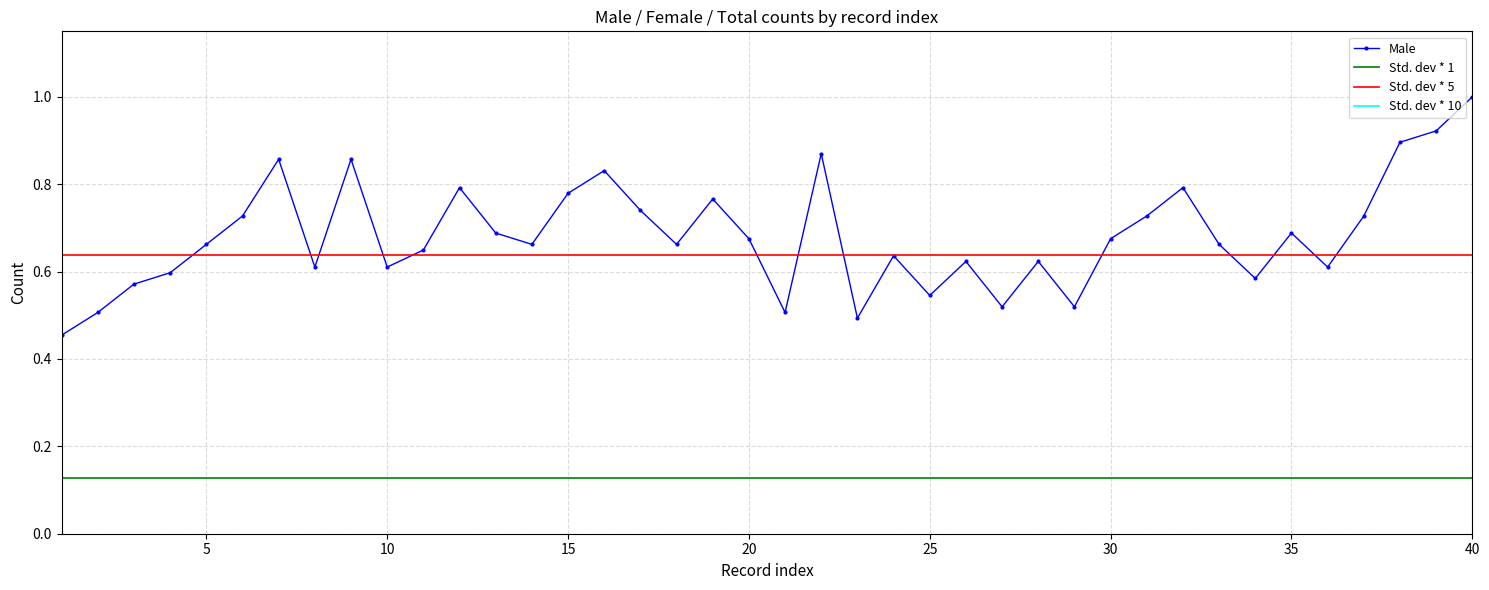

True or false: Male and Std. dev * 1 intersect in this chart.

False